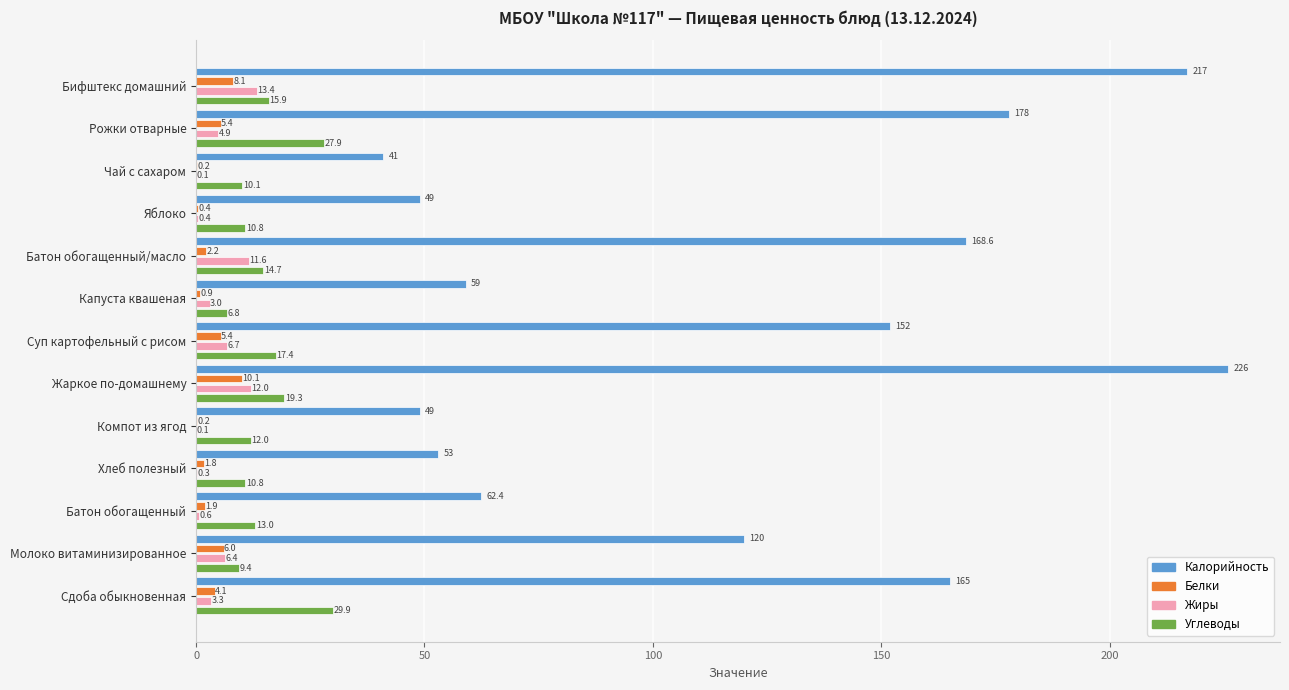

Where is Калорийность nearest to the value 133?

Молоко витаминизированное